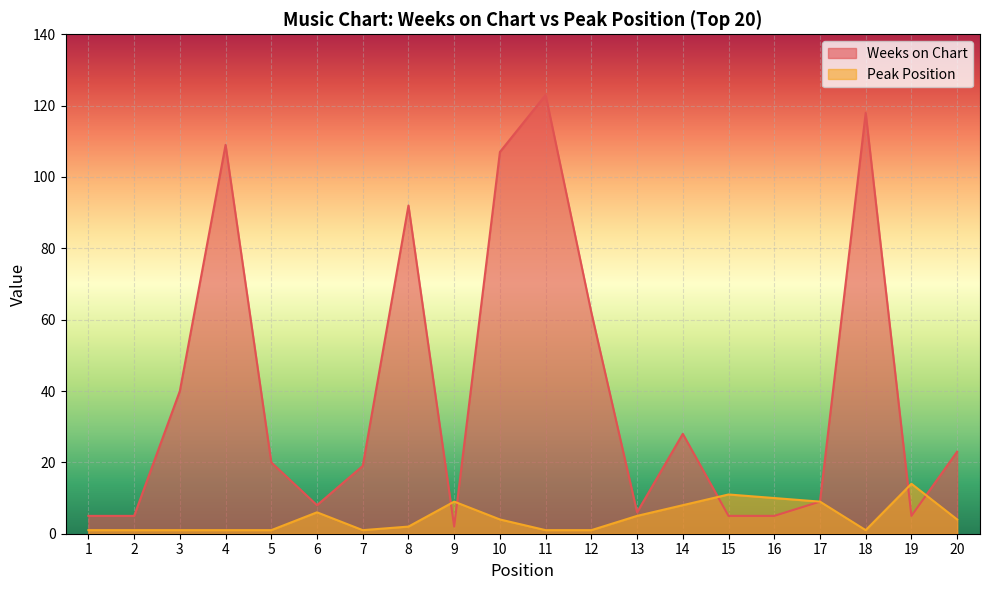

Which category has the lowest value in the Peak Position series?

1